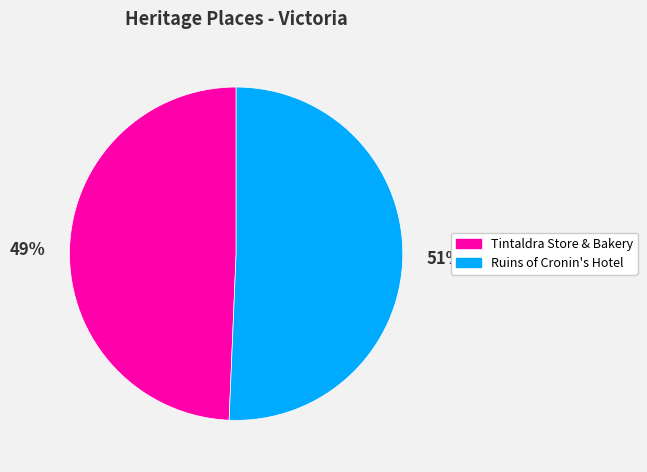

To the nearest percent, what portion does Tintaldra Store & Bakery represent?

49%